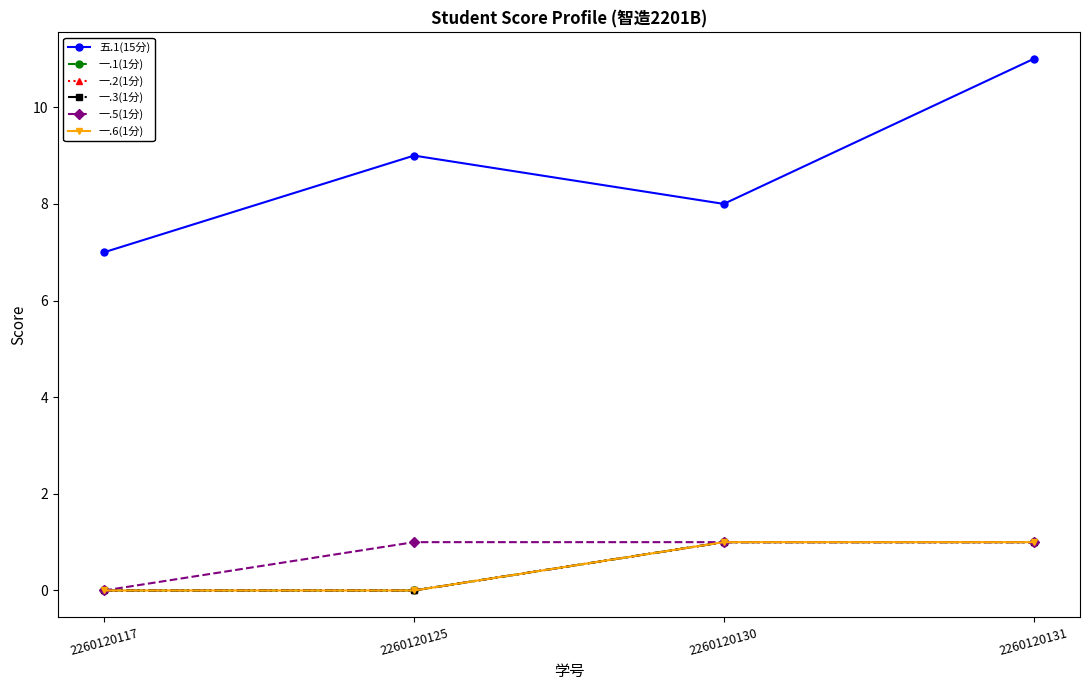

What is the value of the 一.5(1分) point at the 4th from the left?

1